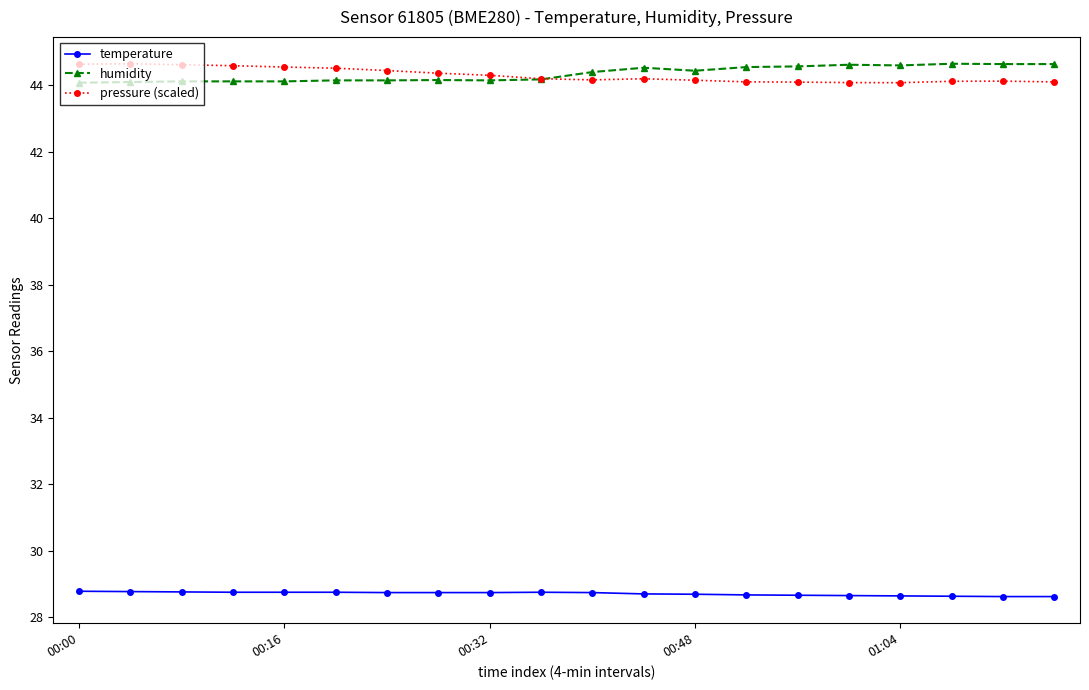

How many temperature values are between 28 and 29?

20